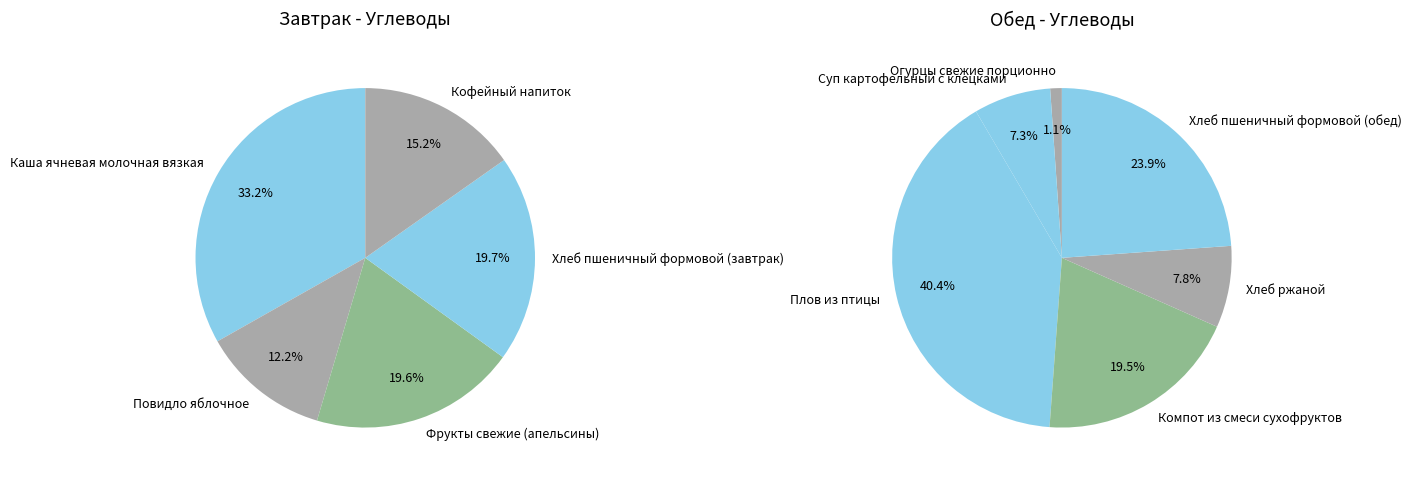

Does Хлеб пшеничный формовой (завтрак) account for over 50% of the chart?

No